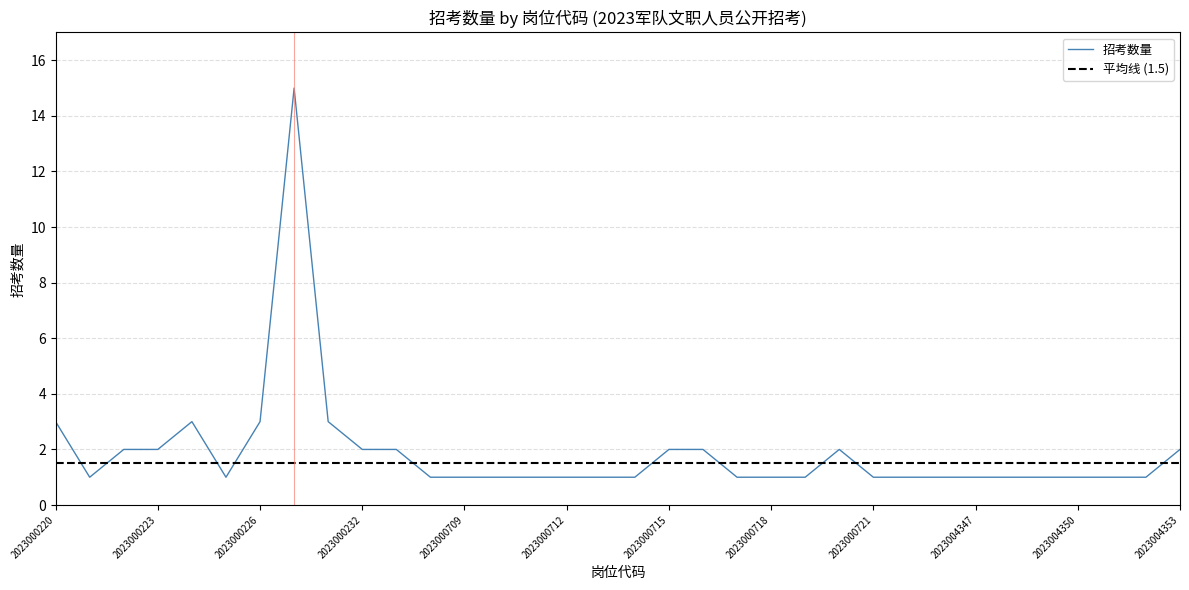

At which label is the value closest to 8?

2023000220